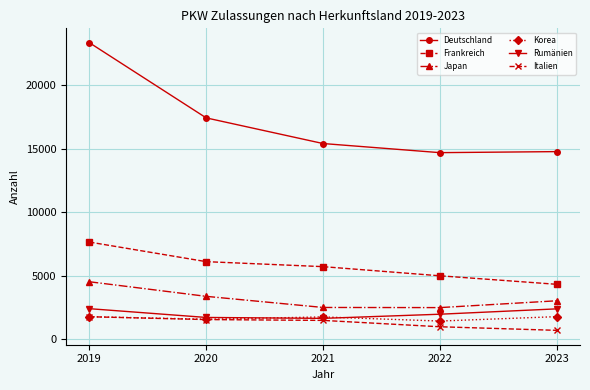

True or false: Deutschland has more than 2 points higher than both neighbors.

False